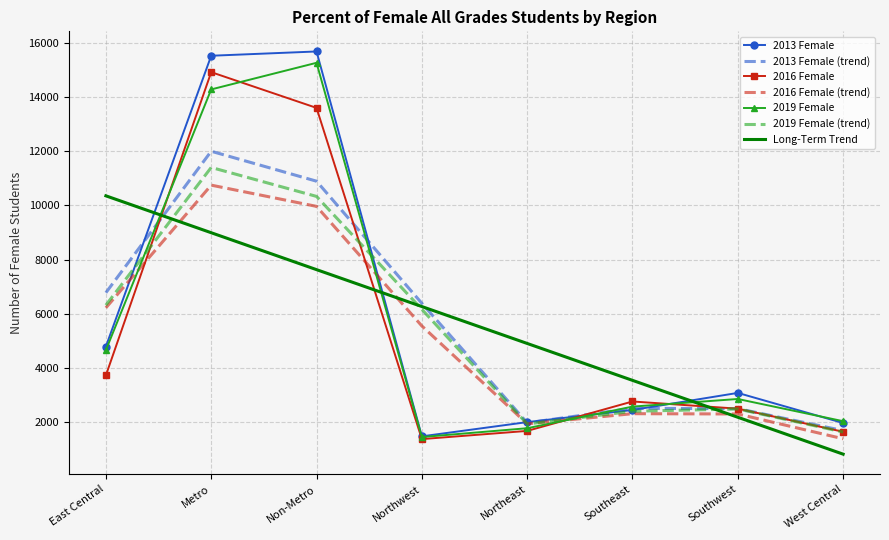

Is the value of 2013 Female at Southwest greater than the value of 2019 Female at Northwest?

Yes